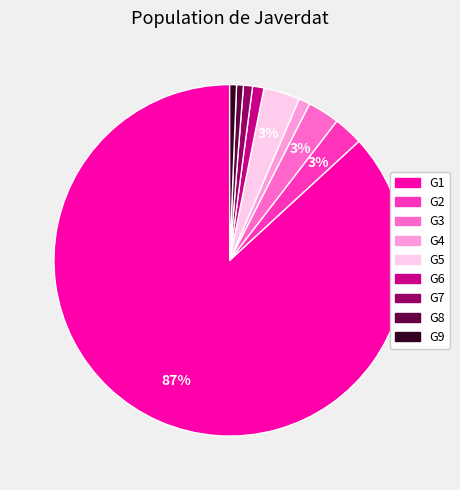

Count the number of slices in the pie.

9